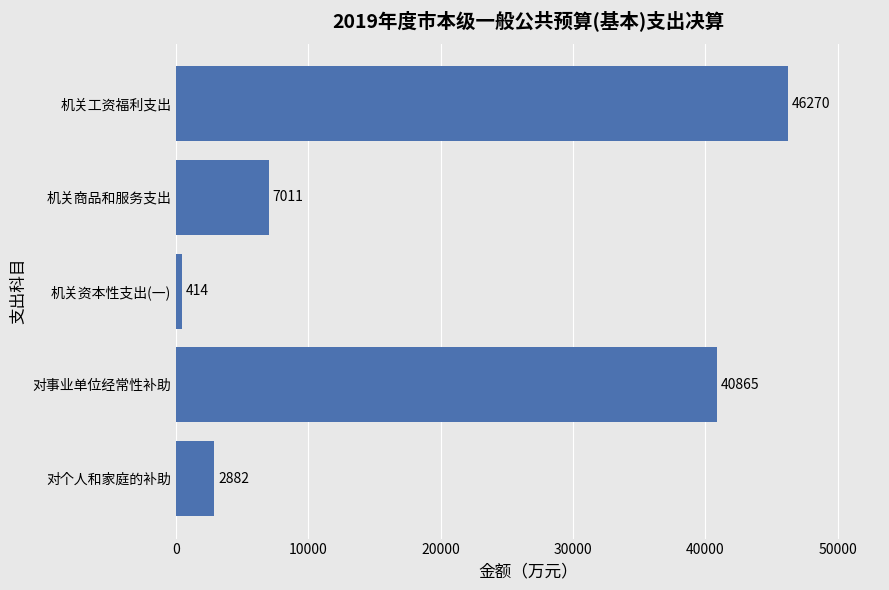

Reading top to bottom, extract all data points from this chart.

机关工资福利支出=46270	机关商品和服务支出=7011	机关资本性支出(一)=414	对事业单位经常性补助=40865	对个人和家庭的补助=2882